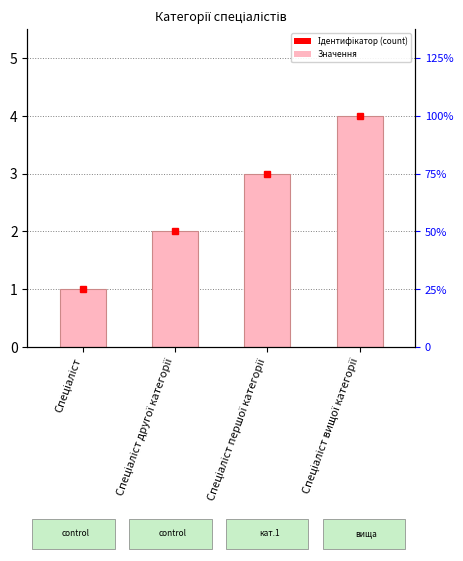

What is the difference between the values at Спеціаліст вищої категорії and Спеціаліст другої категорії?

2